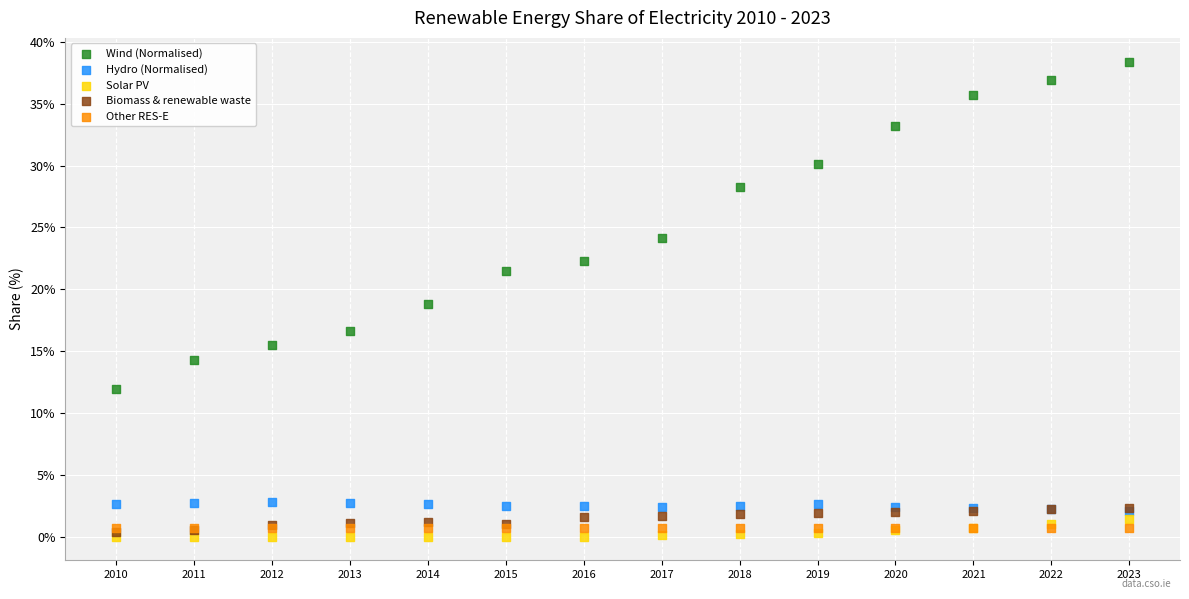

In the Wind (Normalised) series, what Y value is closest to 25?

24.1